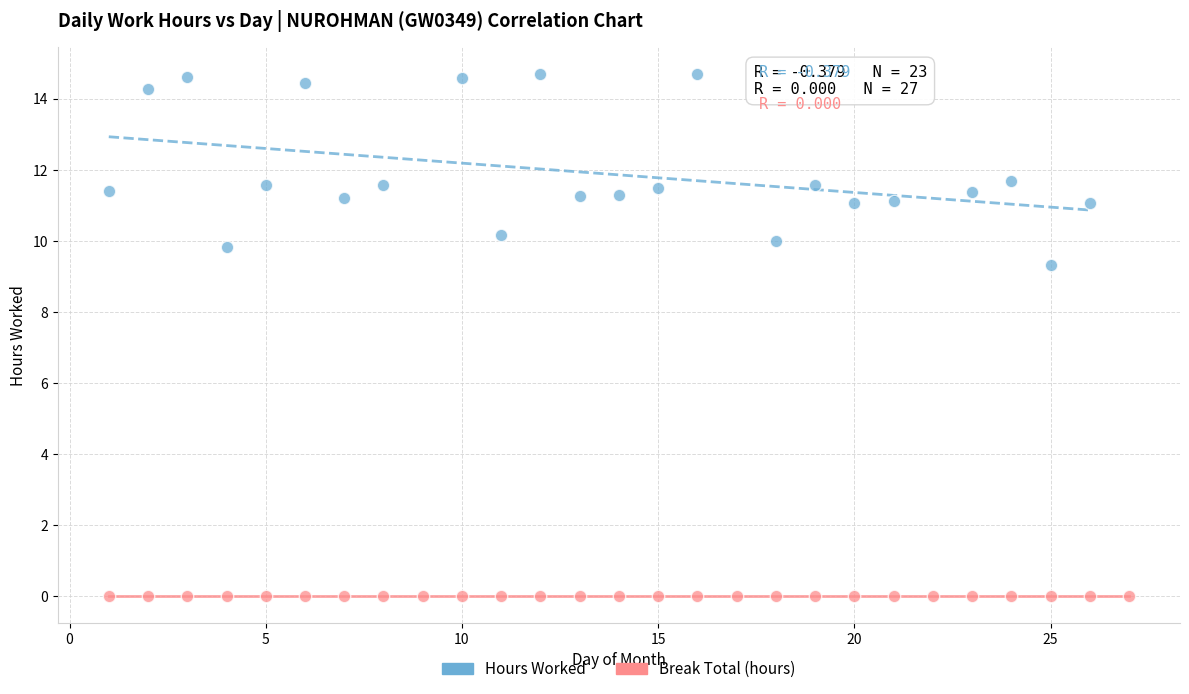

Which series reaches the maximum Y coordinate?

Hours Worked